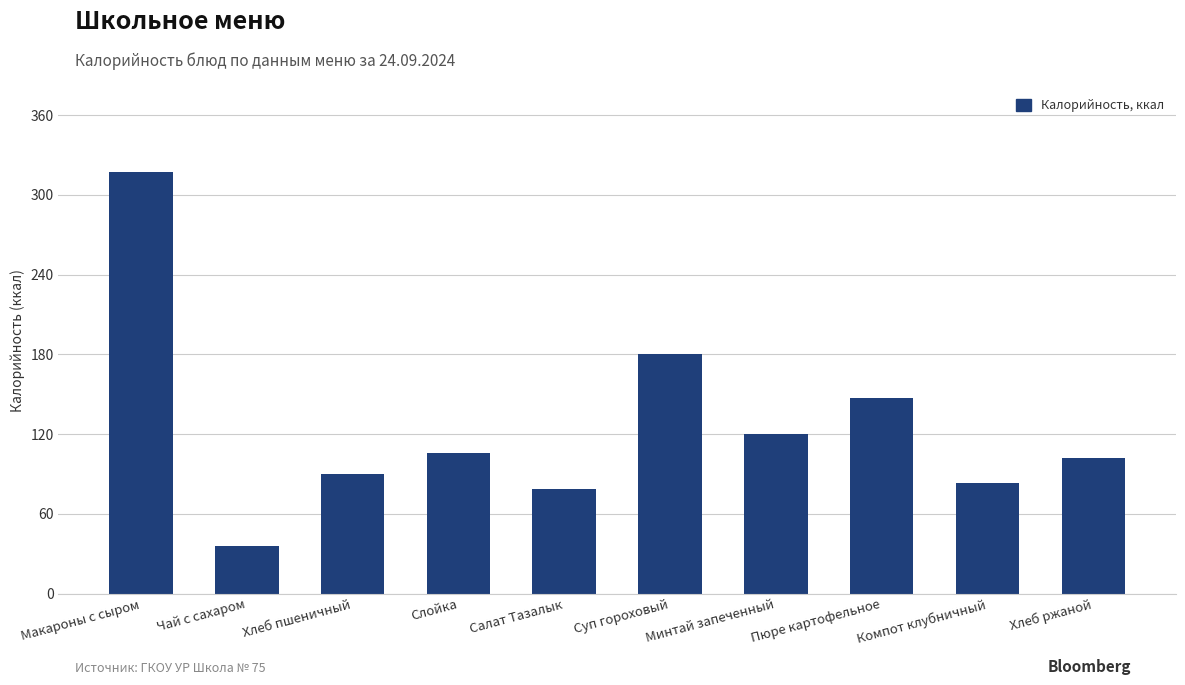

What is the smallest value displayed?

36